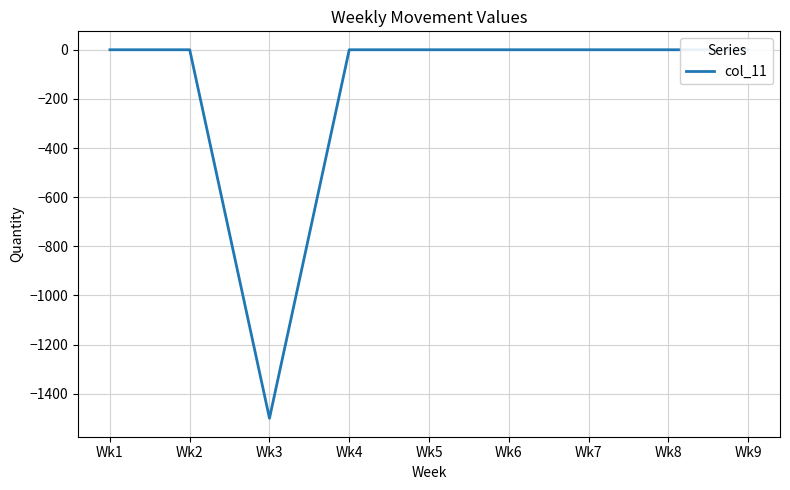

Count the number of categories in the chart.

9